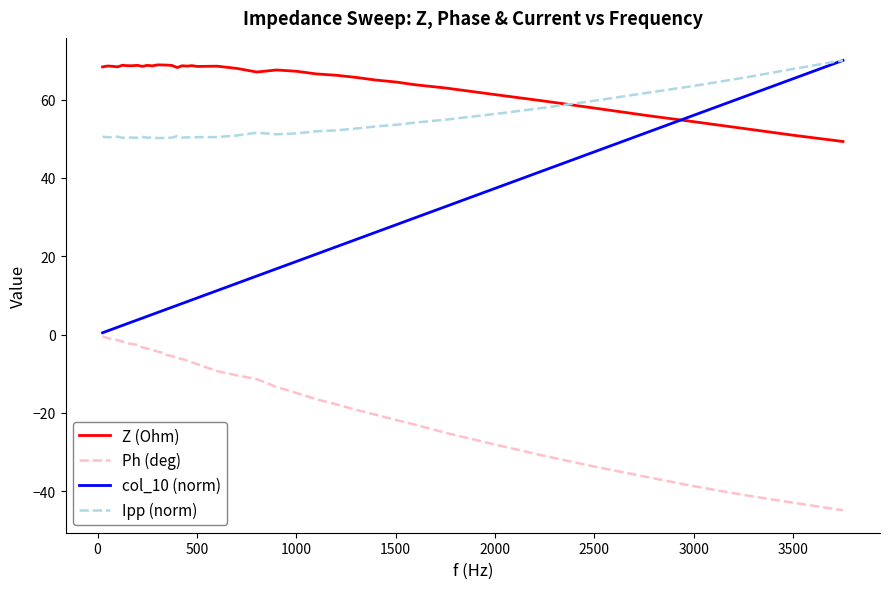

What is the minimum value shown in the chart?

-44.8